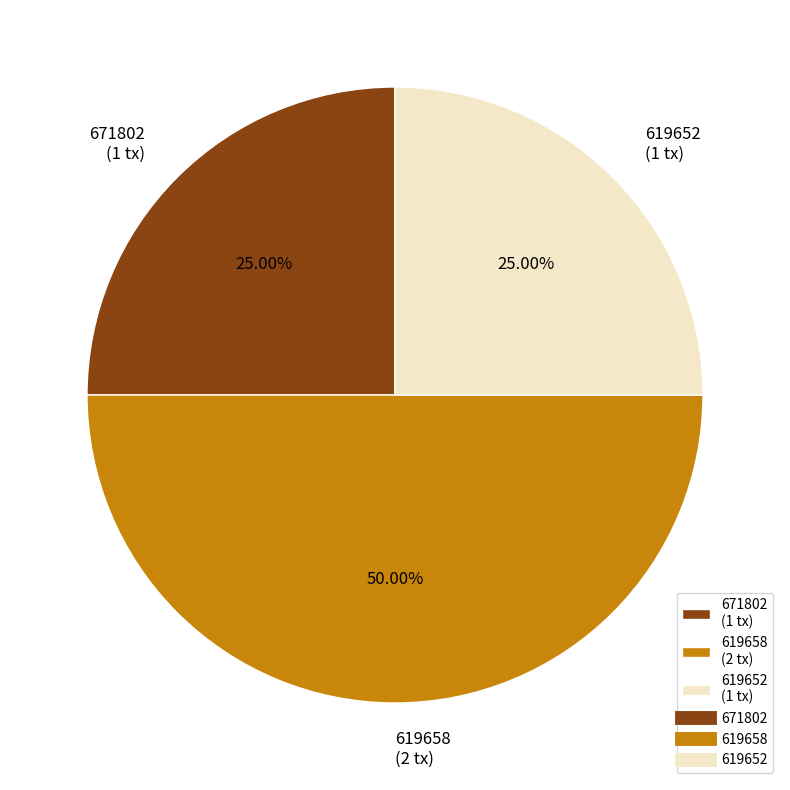

Is the sum of 619658 (2 tx) and 619652 (1 tx) greater than half?

Yes